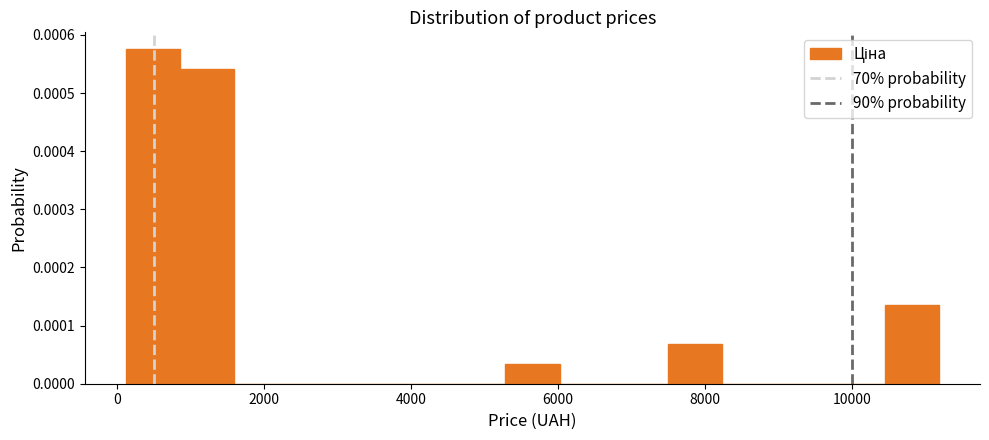

Around what value on the x-axis is the tallest bar? Give the approximate position of its centre, as read against the axis.

400